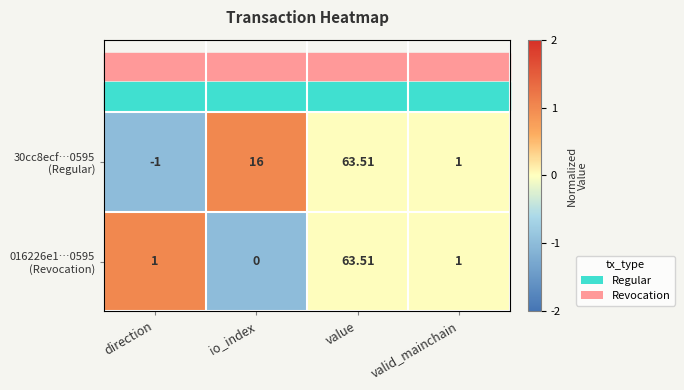

Which category has the highest value across all series?

value